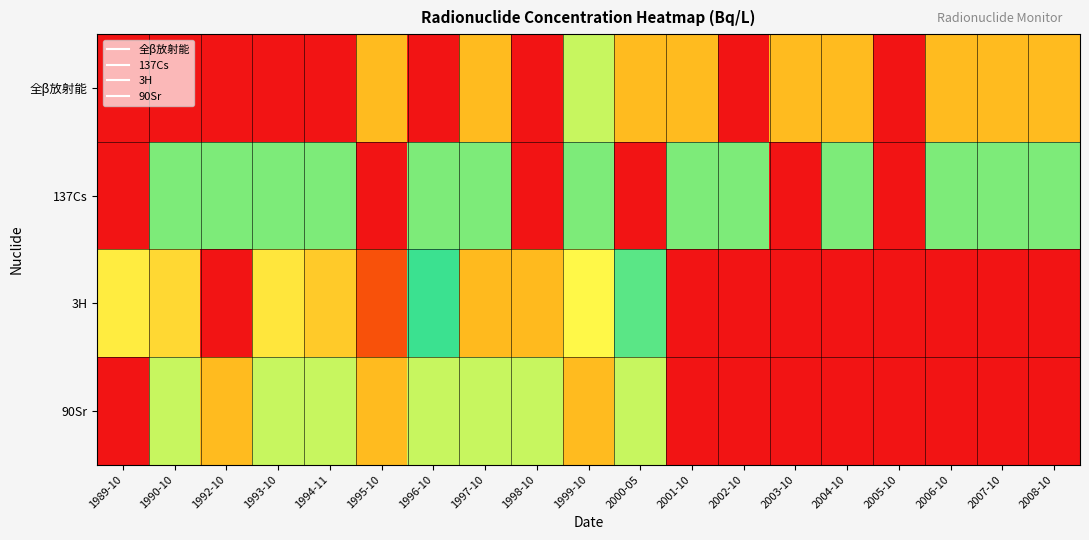

Which has a higher value, 1999-10 or 1995-10?

1999-10